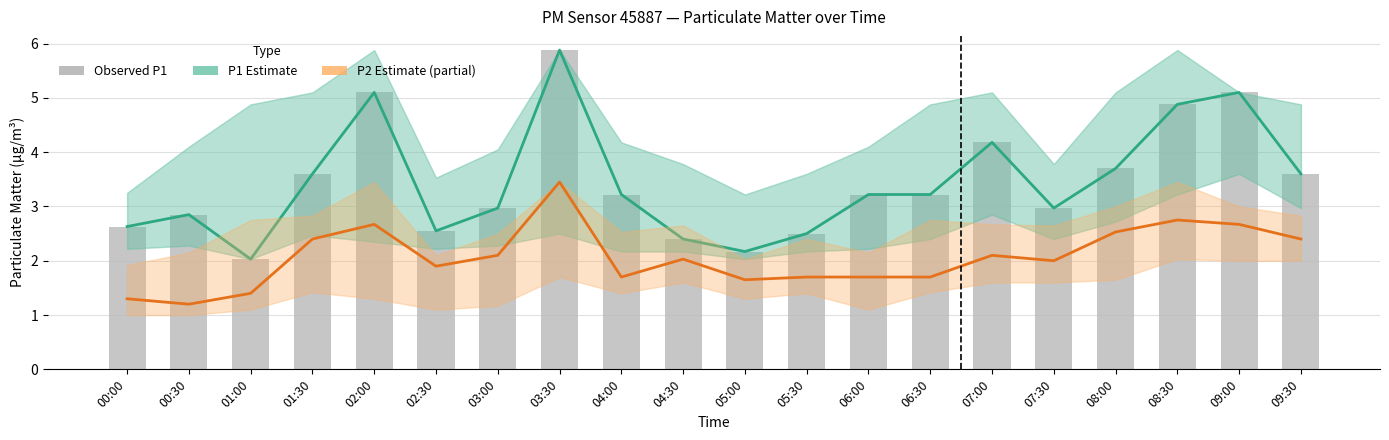

Where is Observed P1 nearest to the value 3?

03:00